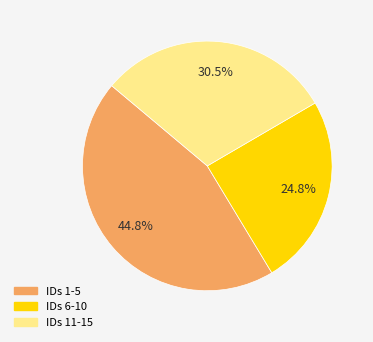

Is there a majority slice in this chart?

No